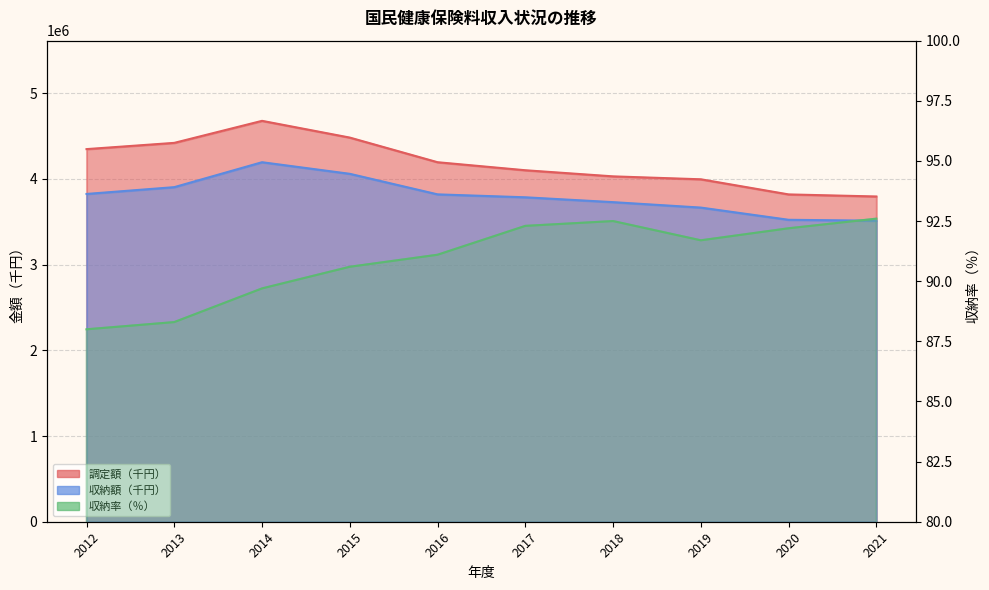

True or false: 調定額（千円） has more than 0 interior local peaks.

True